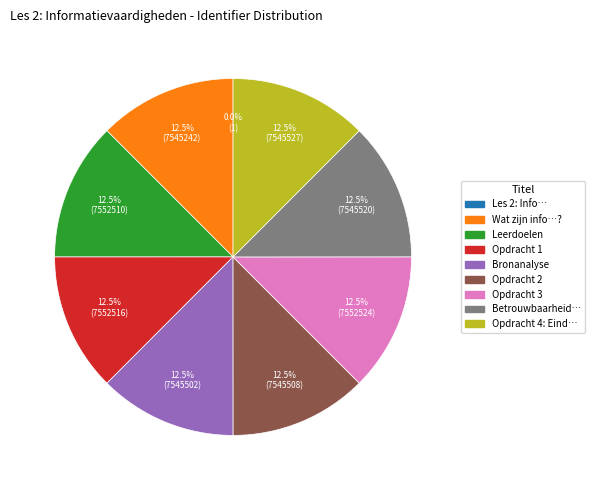

Is there a majority slice in this chart?

No